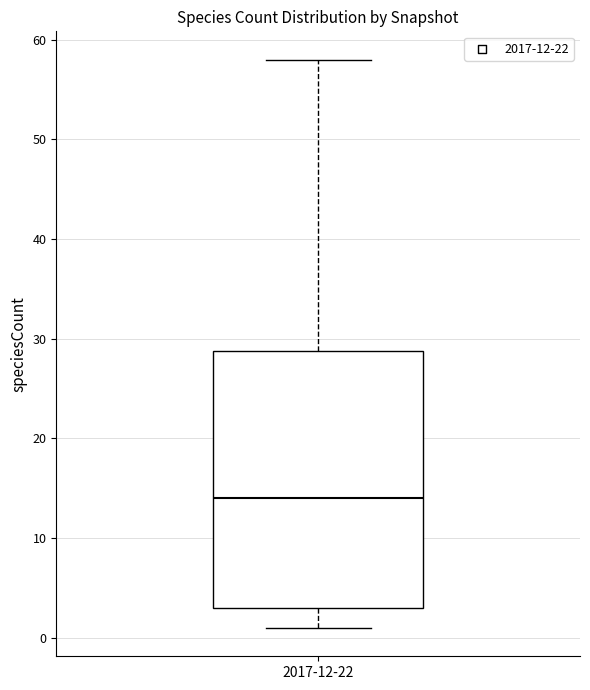

Where is the upper edge of the box for 2017-12-22 on the y-axis? The values are not printed on the chart, so give them approximately, as read against the axis.

29